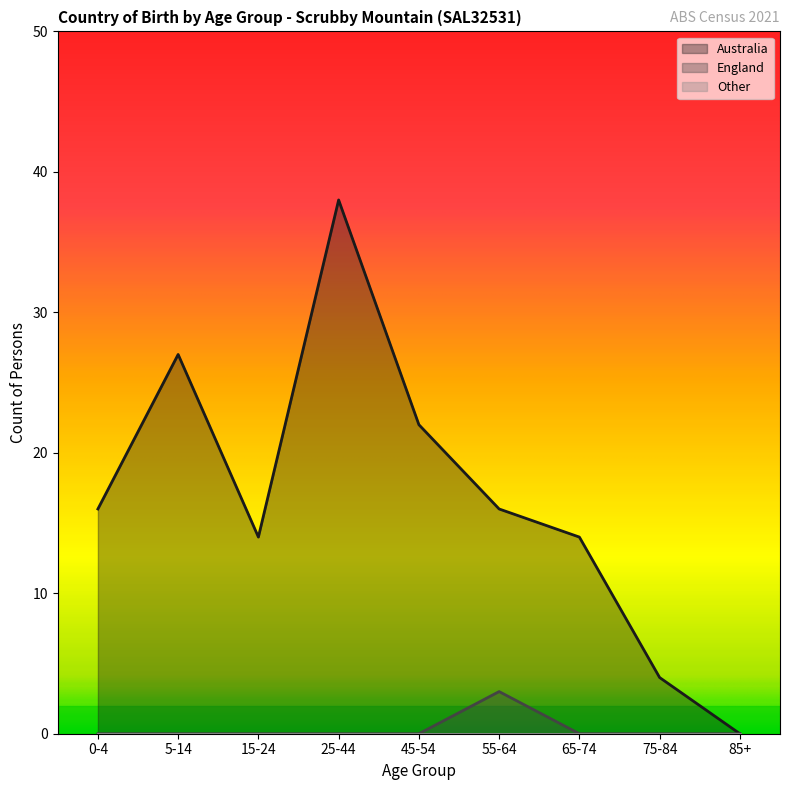

Rank the categories by Australia value from highest to lowest.

25-44, 5-14, 45-54, 0-4, 55-64, 15-24, 65-74, 75-84, 85+